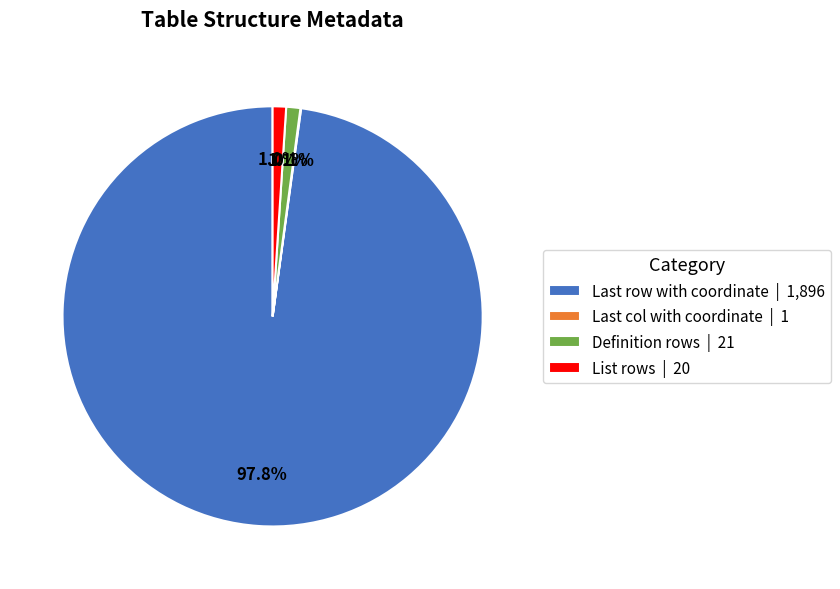

Is there any slice that represents more than half of the pie?

Yes